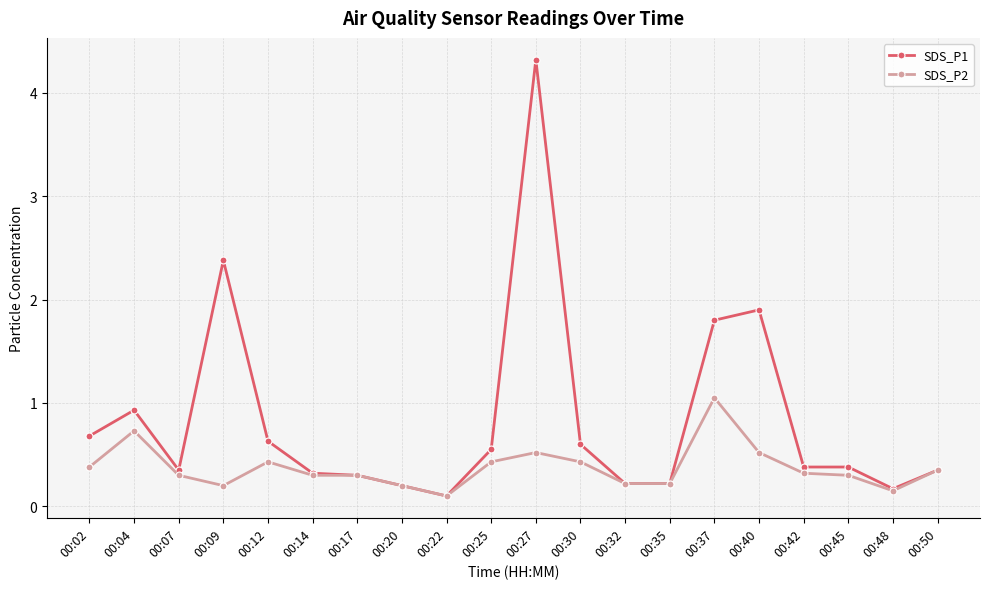

What is the greatest value displayed?

4.3